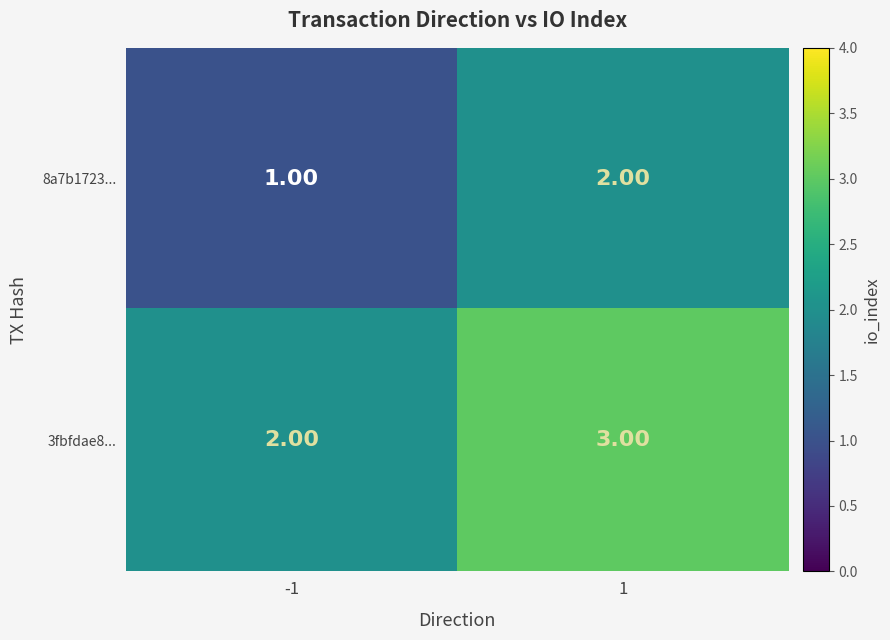

What is the sum of all 8a7b1723... values?

3